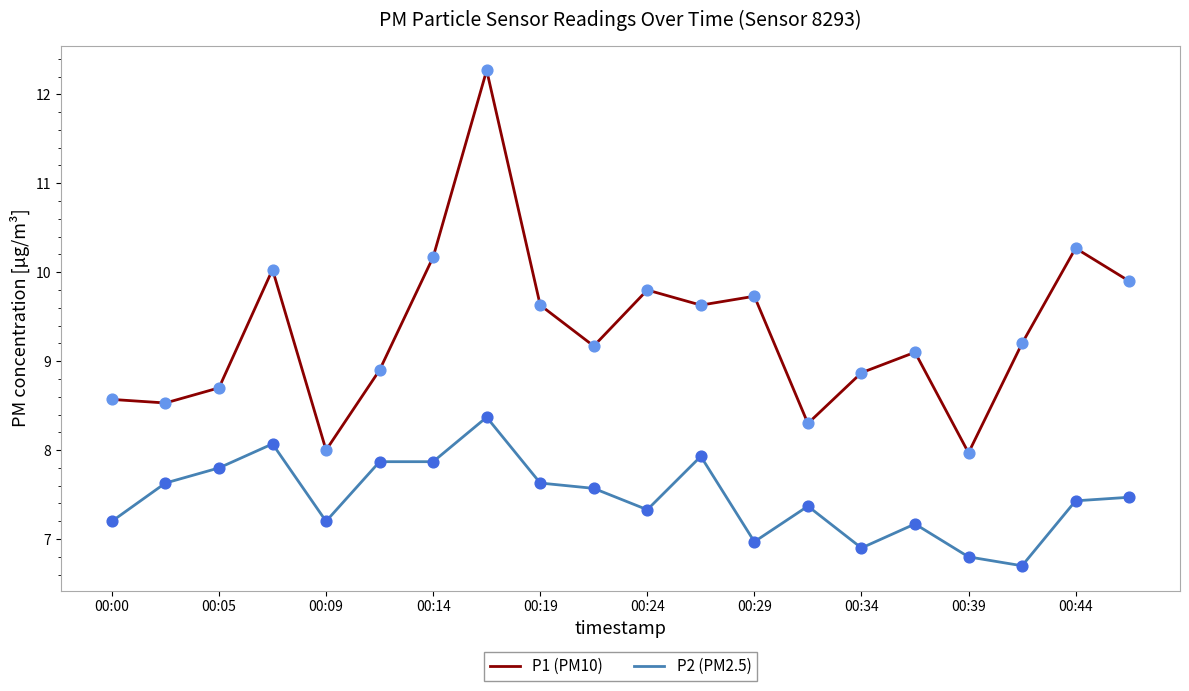

True or false: P1 (PM10) and P2 (PM2.5) intersect in this chart.

False